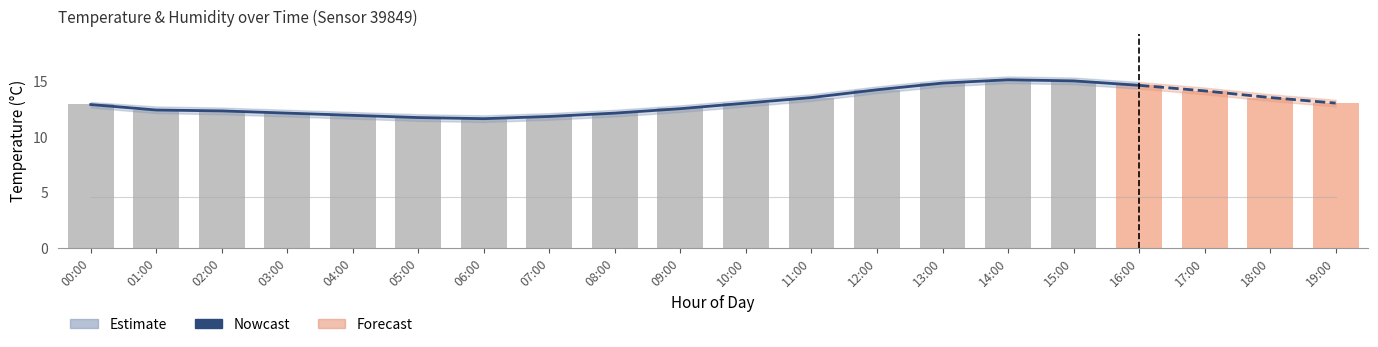

Where is the data nearest to the value 13?

10:00